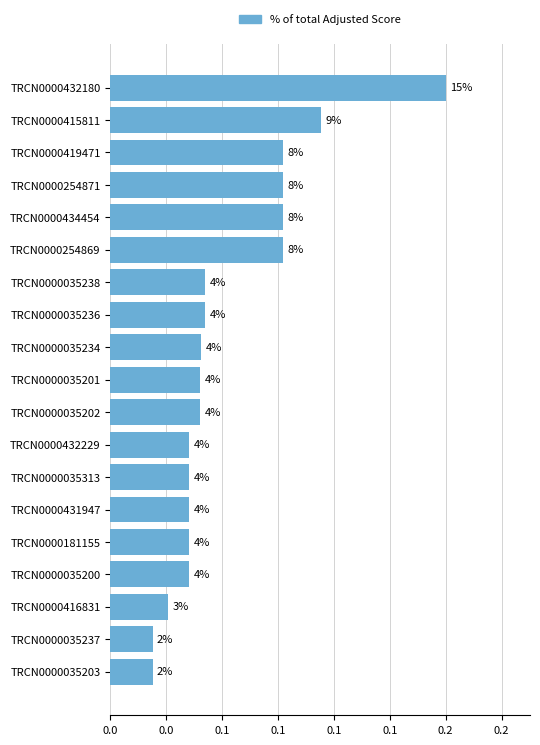

Does the chart contain any negative values?

No